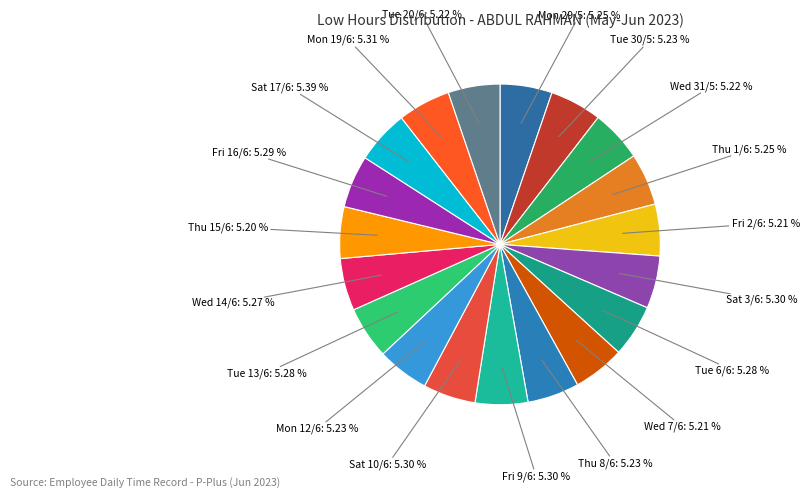

How many segments does this pie chart have?

19